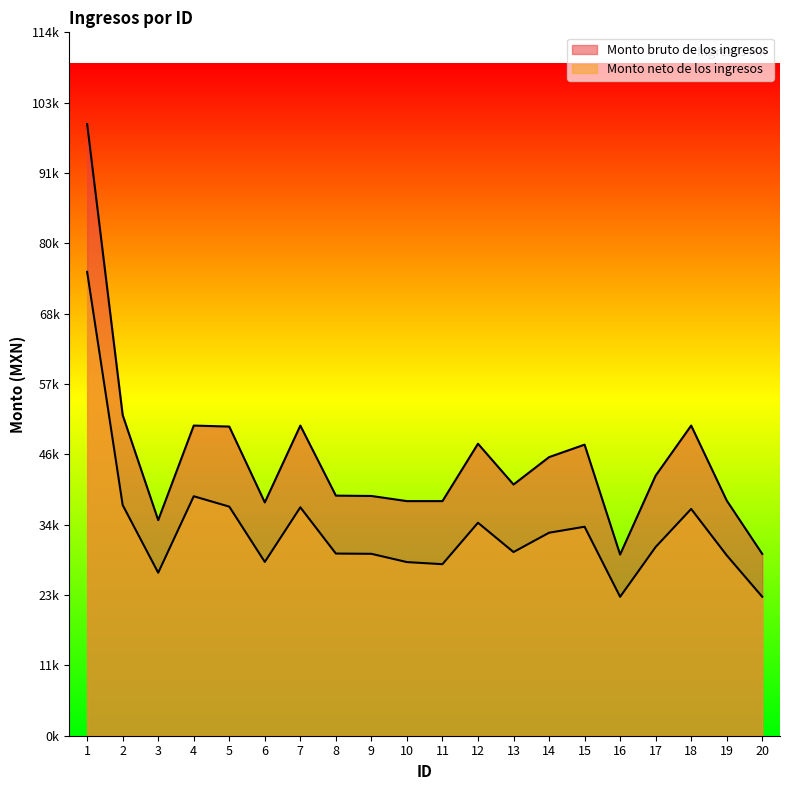

At which category does Monto bruto de los ingresos reach its first local peak?

4